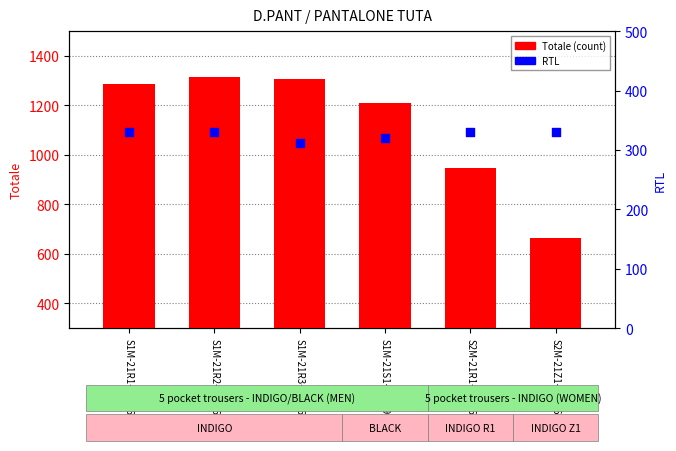

What is the total value across all series at S1M-21R2-60266001?

1643.0